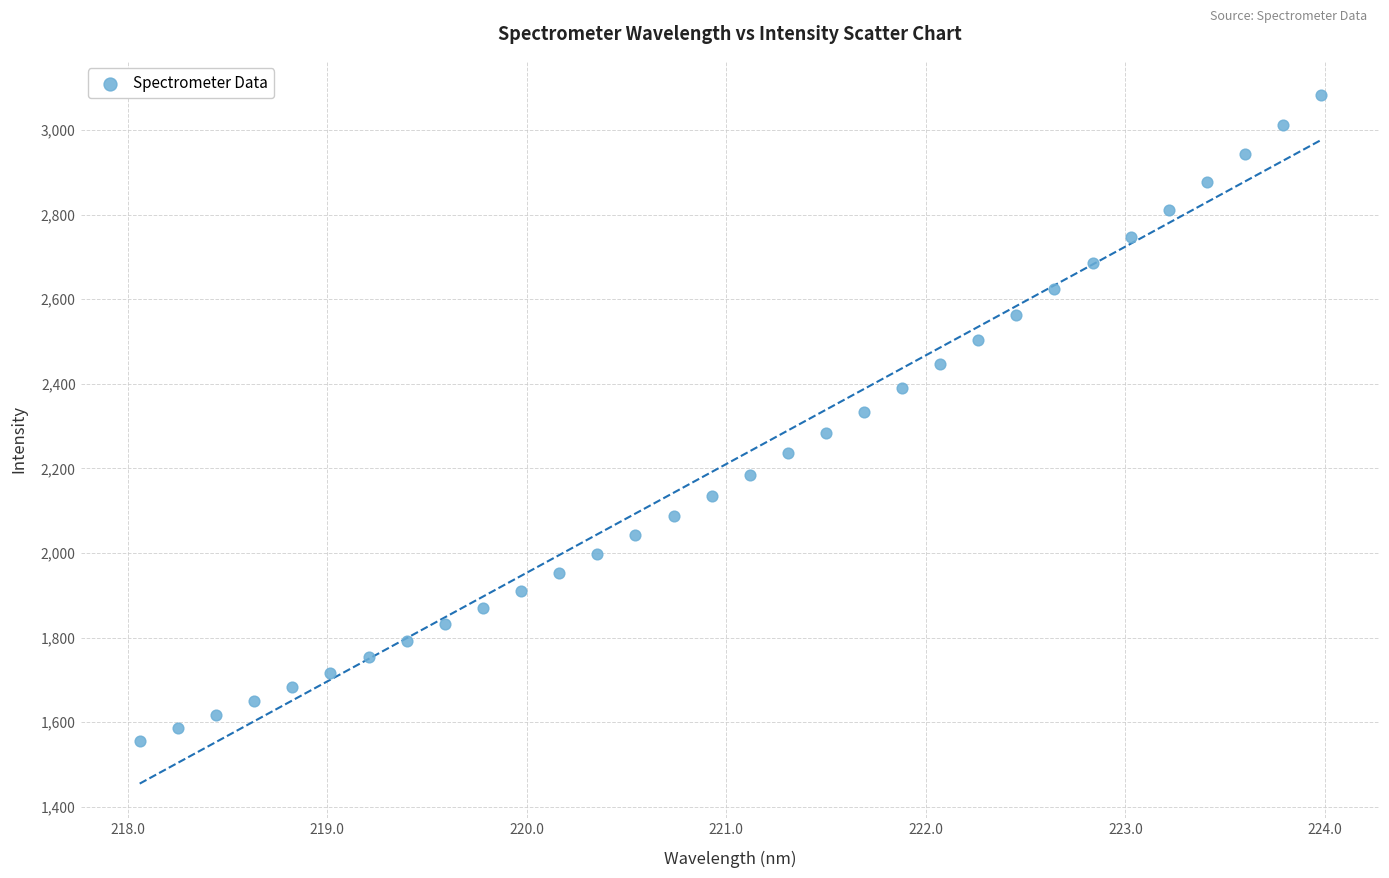

What is the range of X values (max minus min)?

5.9